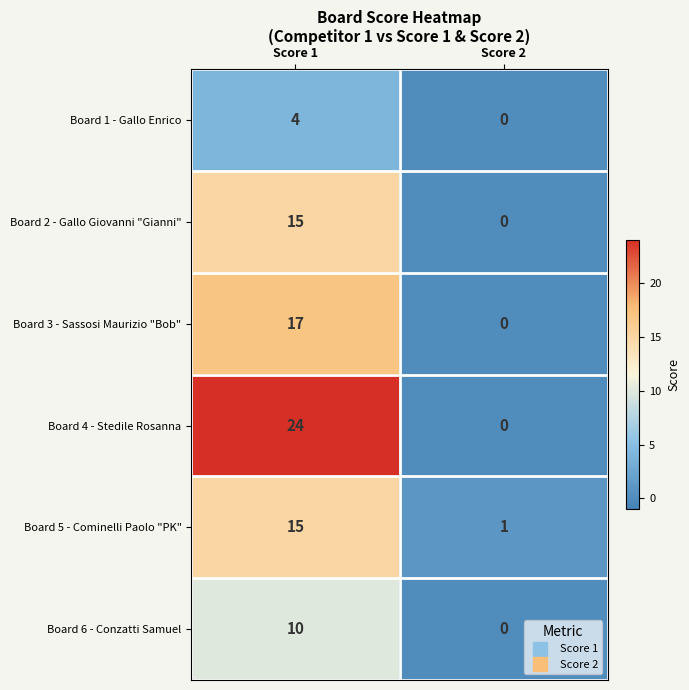

Which series has the largest total across all categories?

Board 4 - Stedile Rosanna